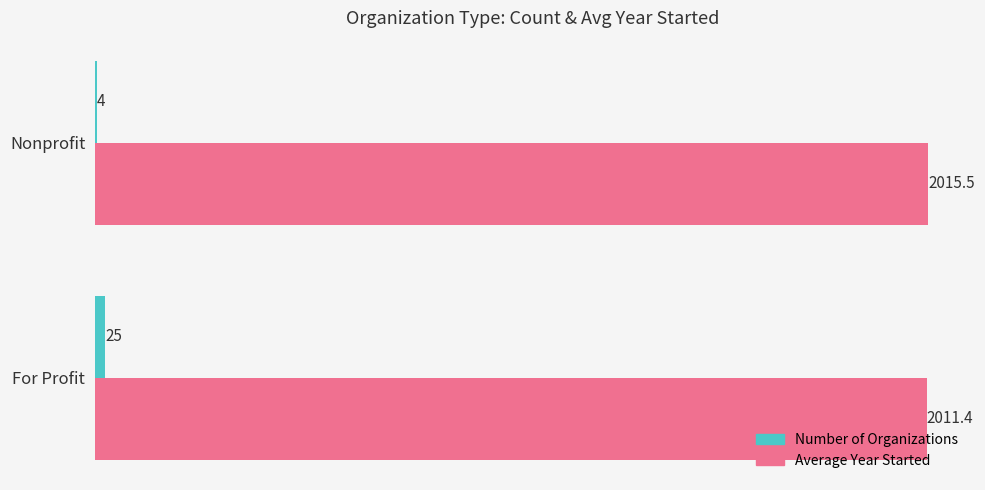

Between For Profit and Nonprofit, which series saw the biggest shift?

Number of Organizations